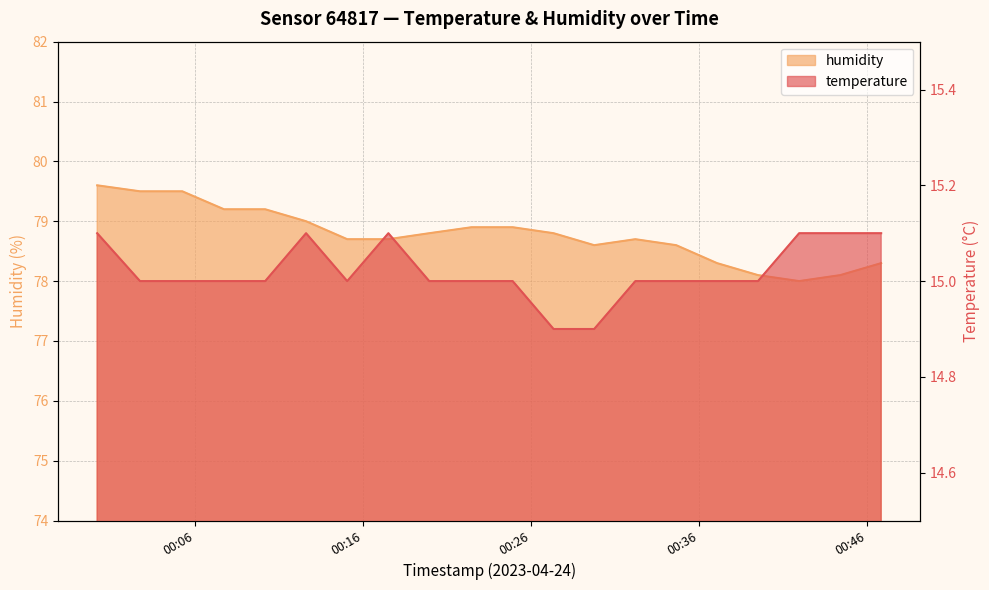

At which label does temperature reach its peak?

2023-04-24T00:00:11